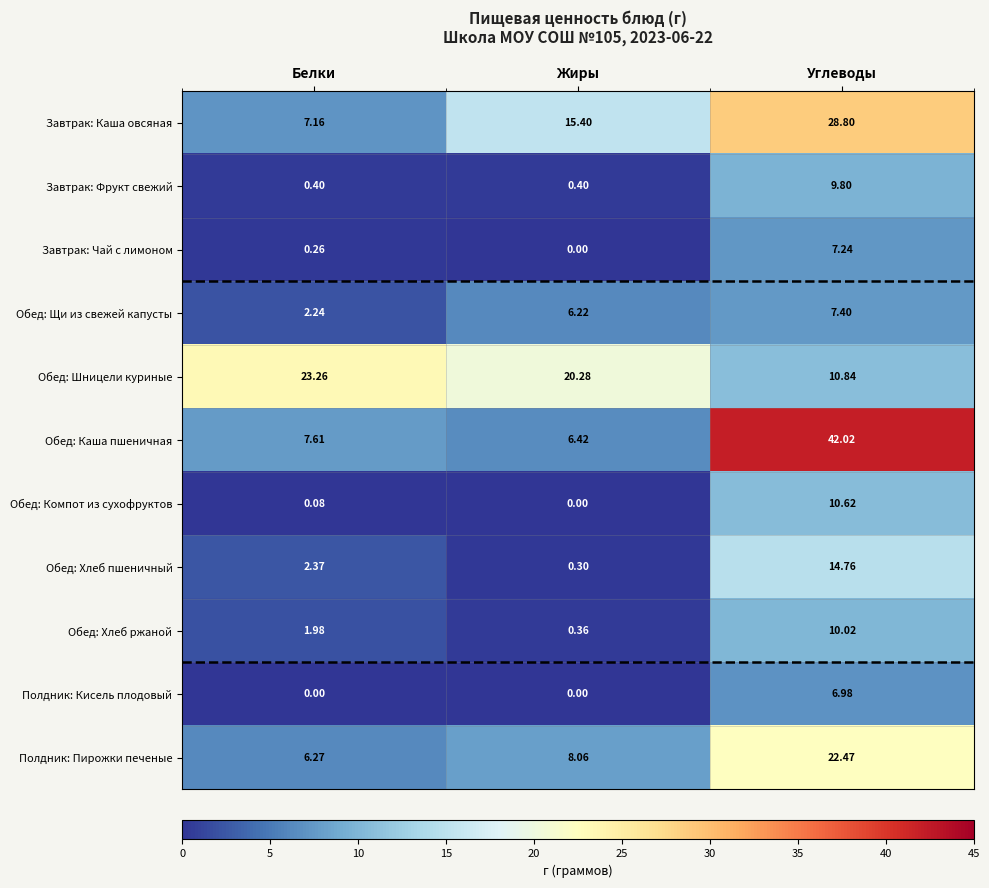

Which category has the highest value in the Обед: Шницели куриные series?

Белки